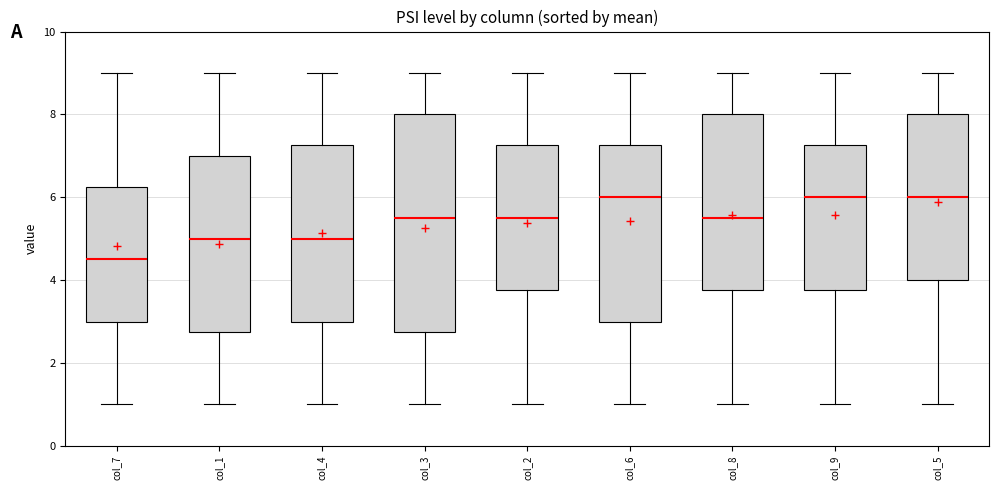

Which box is the tallest, from its lower edge to its upper edge?

col_3